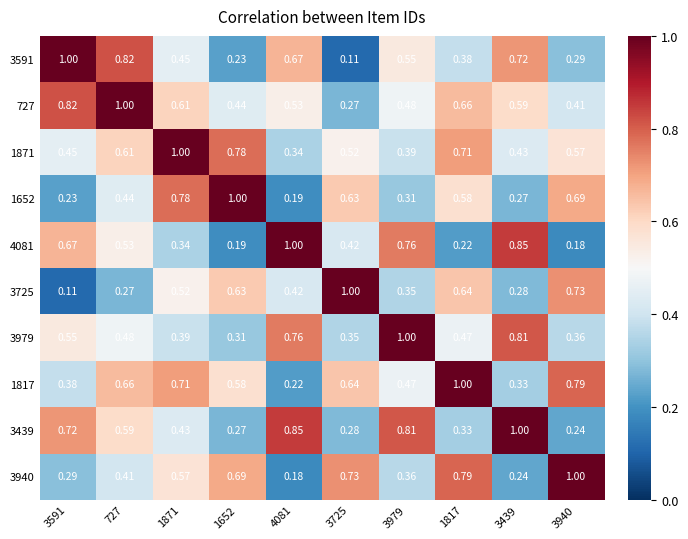

Is the value of 727 at 1652 greater than the value of 3591 at 3439?

No